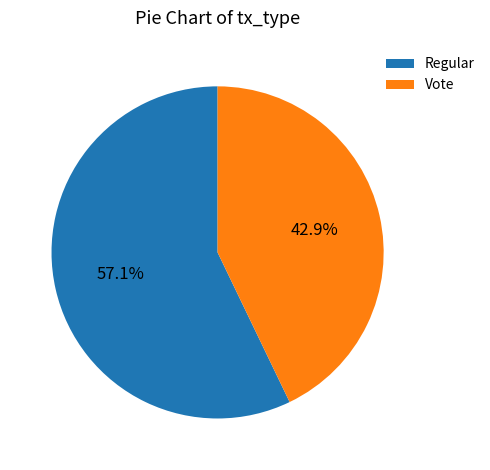

The Vote slice represents 43% of the pie. True or false?

True